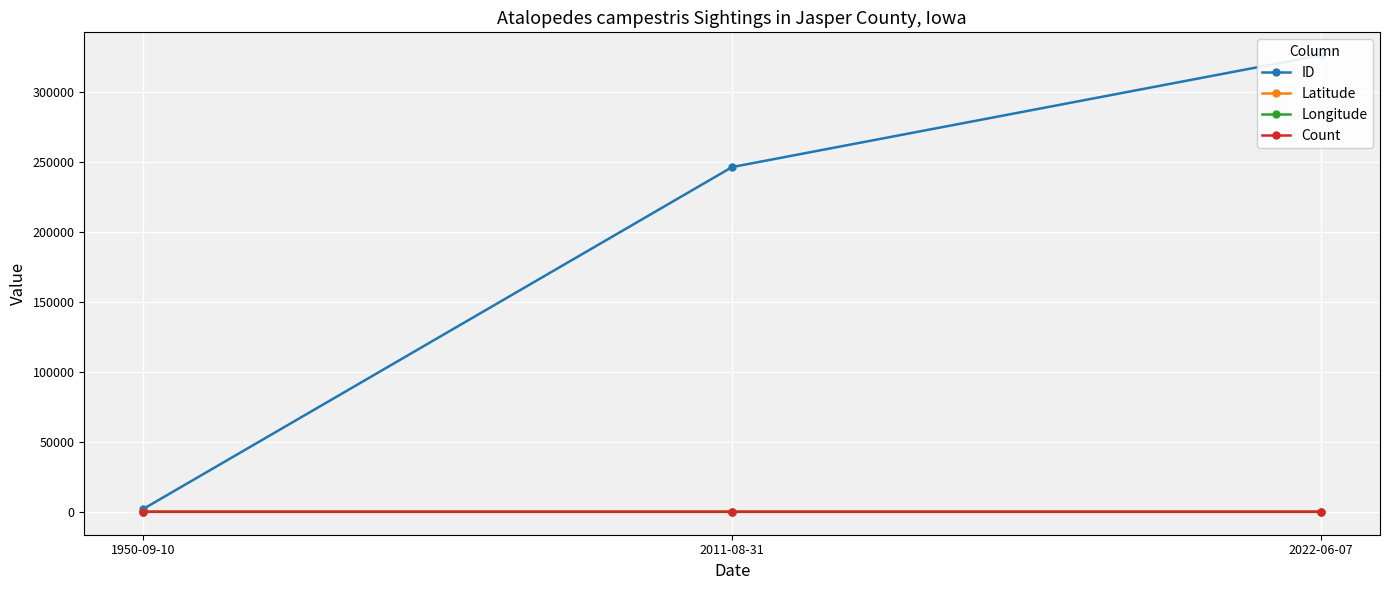

Which series has the largest range (max minus min)?

ID